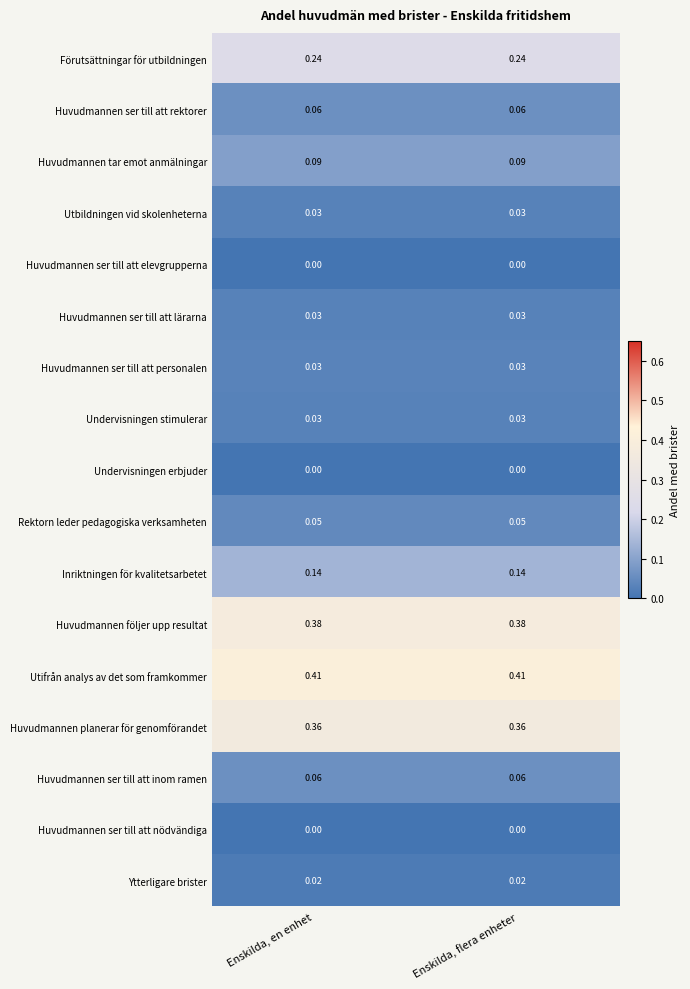

Which series has the largest total across all categories?

Utifrån analys av det som framkommer